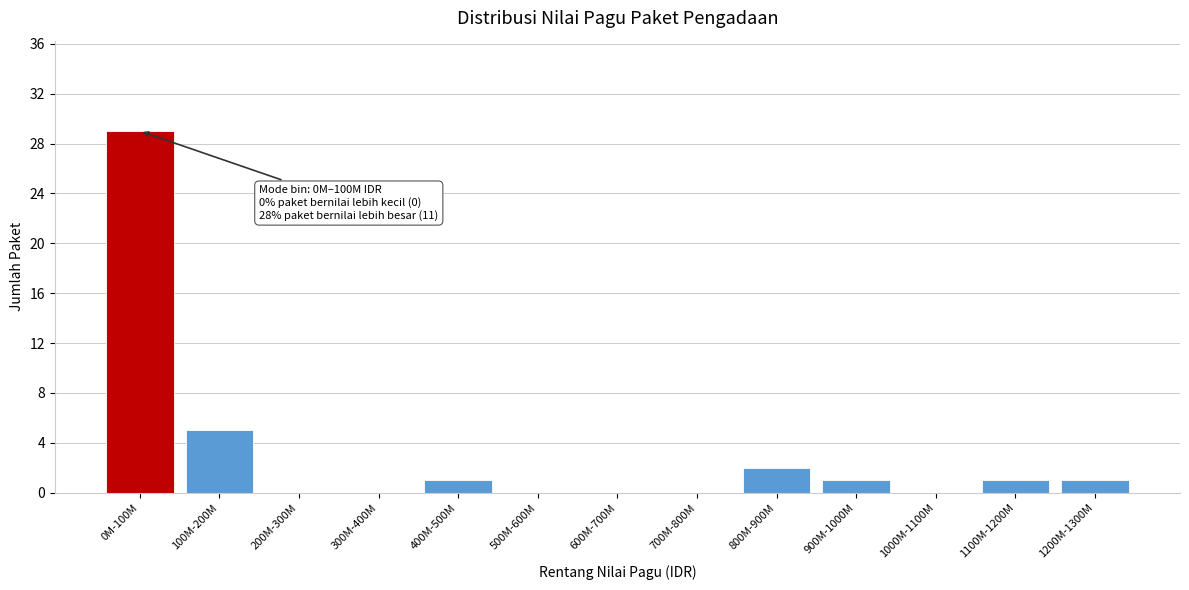

Reading left to right, extract all data points from this chart.

0M-100M=29	100M-200M=5	200M-300M=0	300M-400M=0	400M-500M=1	500M-600M=0	600M-700M=0	700M-800M=0	800M-900M=2	900M-1000M=1	1000M-1100M=0	1100M-1200M=1	1200M-1300M=1